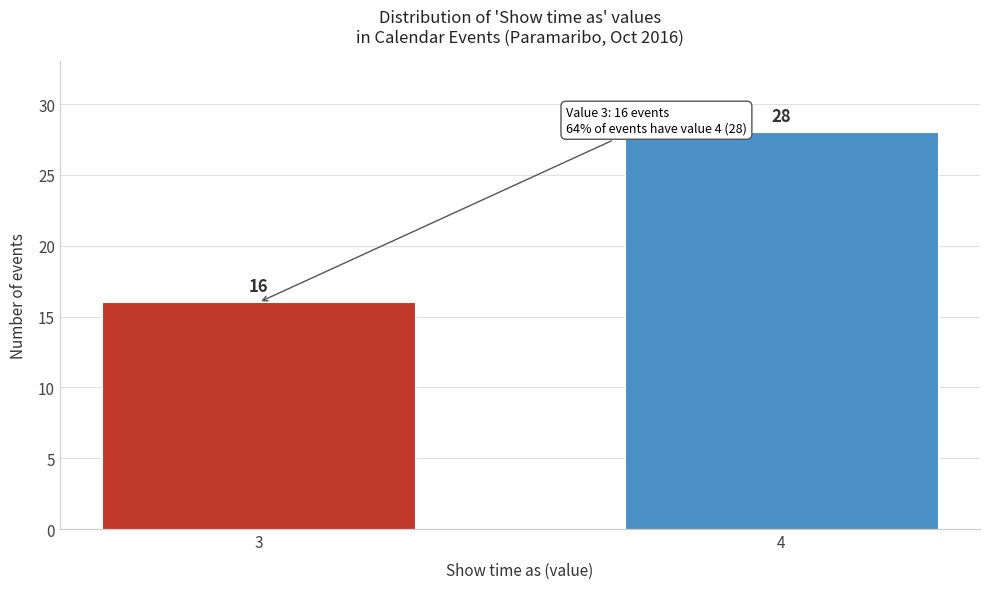

Reading left to right, list all the values displayed in this chart.

16	28